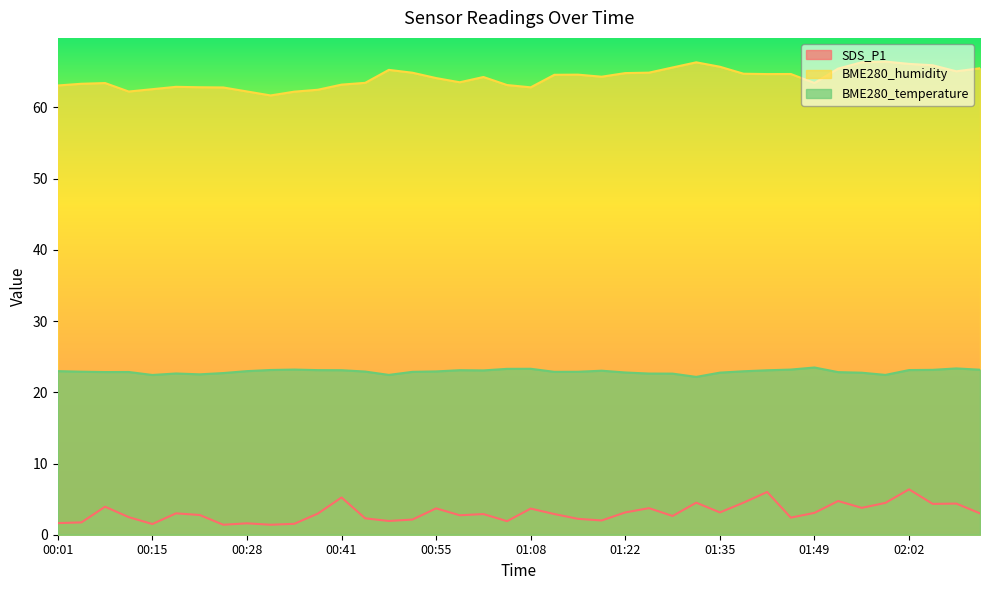

Rank the categories by SDS_P1 value from lowest to highest.

00:25, 00:31, 00:15, 00:35, 00:28, 00:01, 00:04, 01:05, 00:48, 01:19, 00:52, 01:15, 00:45, 01:46, 00:11, 01:29, 00:58, 00:21, 01:02, 01:12, 00:38, 00:18, 02:13, 01:49, 01:22, 01:35, 01:08, 00:55, 01:25, 01:56, 00:08, 02:06, 02:09, 01:59, 01:32, 01:39, 01:52, 00:41, 01:42, 02:02